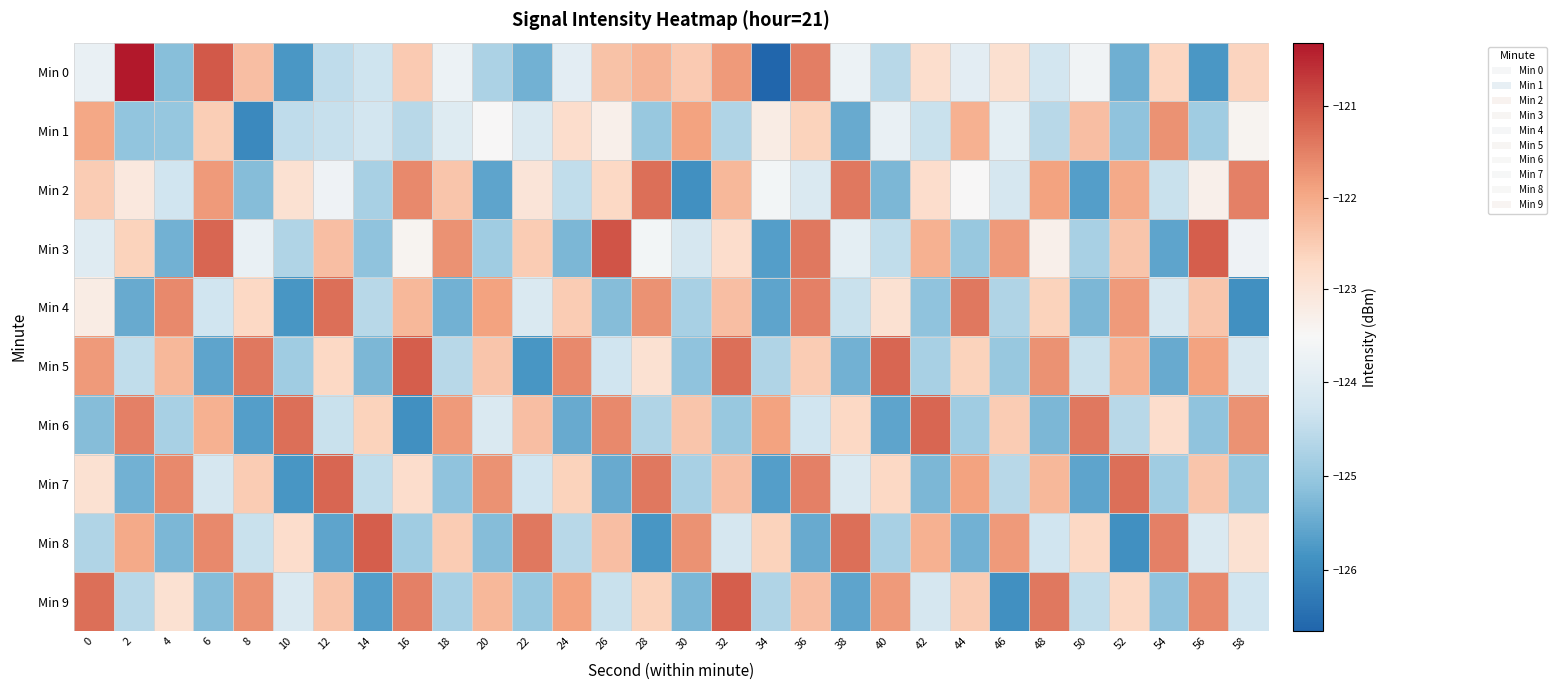

Which series has the widest spread of values?

Min 0